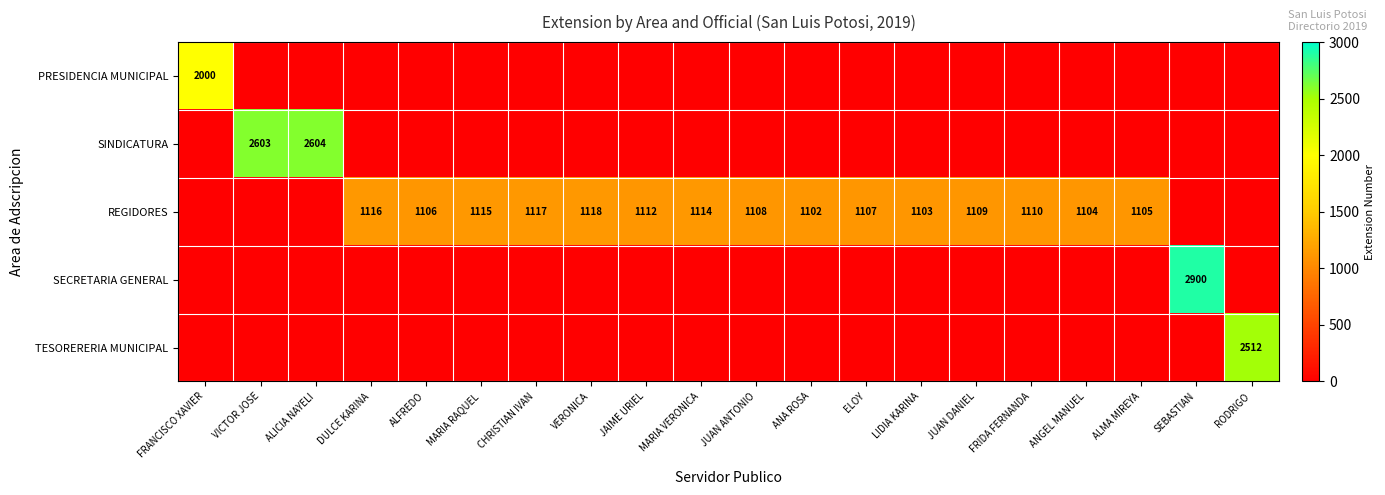

The value of REGIDORES at MARIA RAQUEL is 1604. True or false?

False